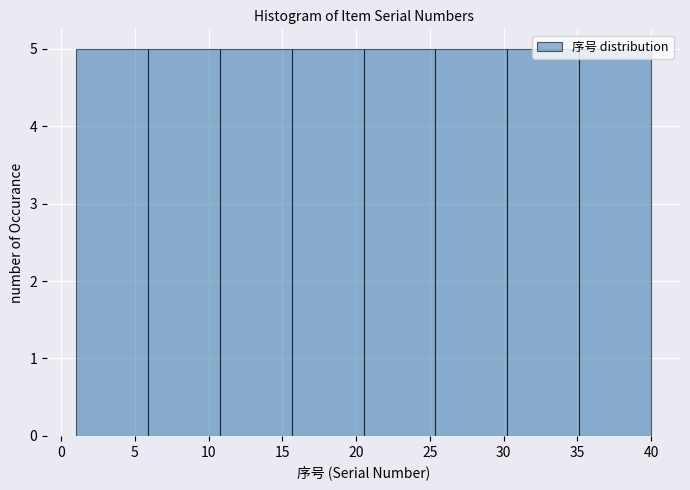

What is the height of the bar covering 35.0 to 40.0 on the x-axis? Neither the bar edges nor the heights are printed on the chart, so give them approximately, as read against the axes.

5